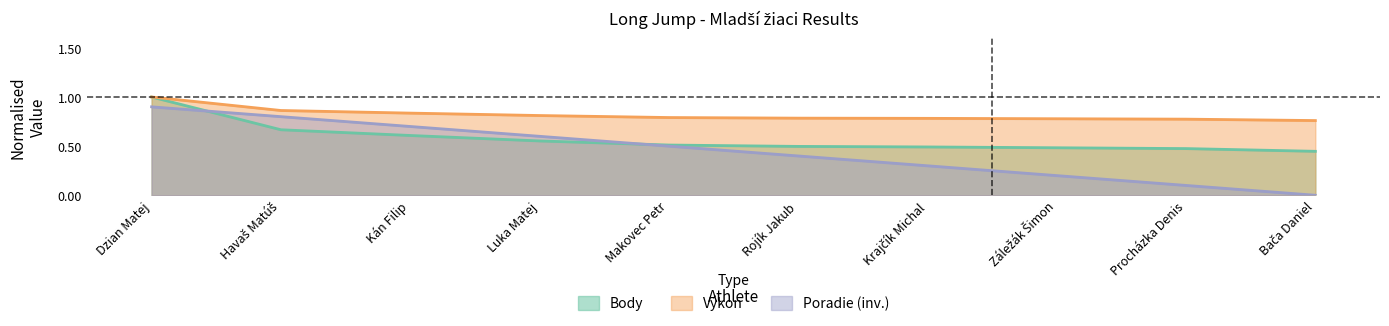

At which category does the chart reach its minimum across all series?

Bača Daniel